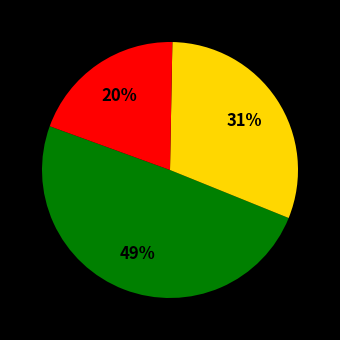

To the nearest percent, what is the average slice percentage?

33%